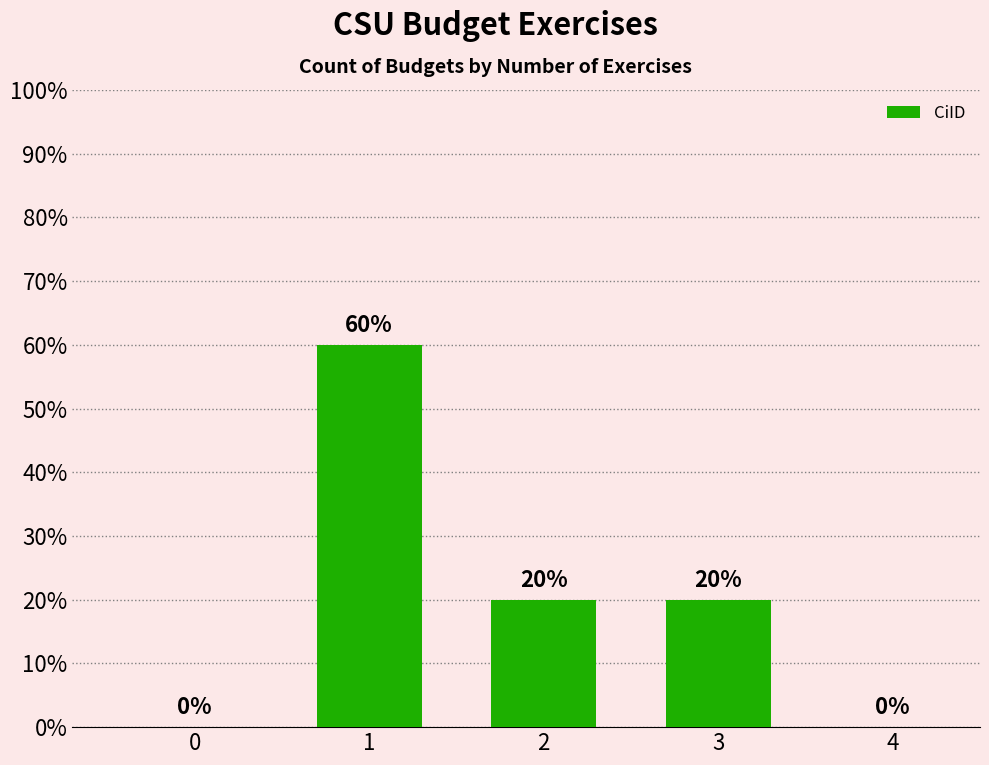

What is the minimum value shown in the chart?

20